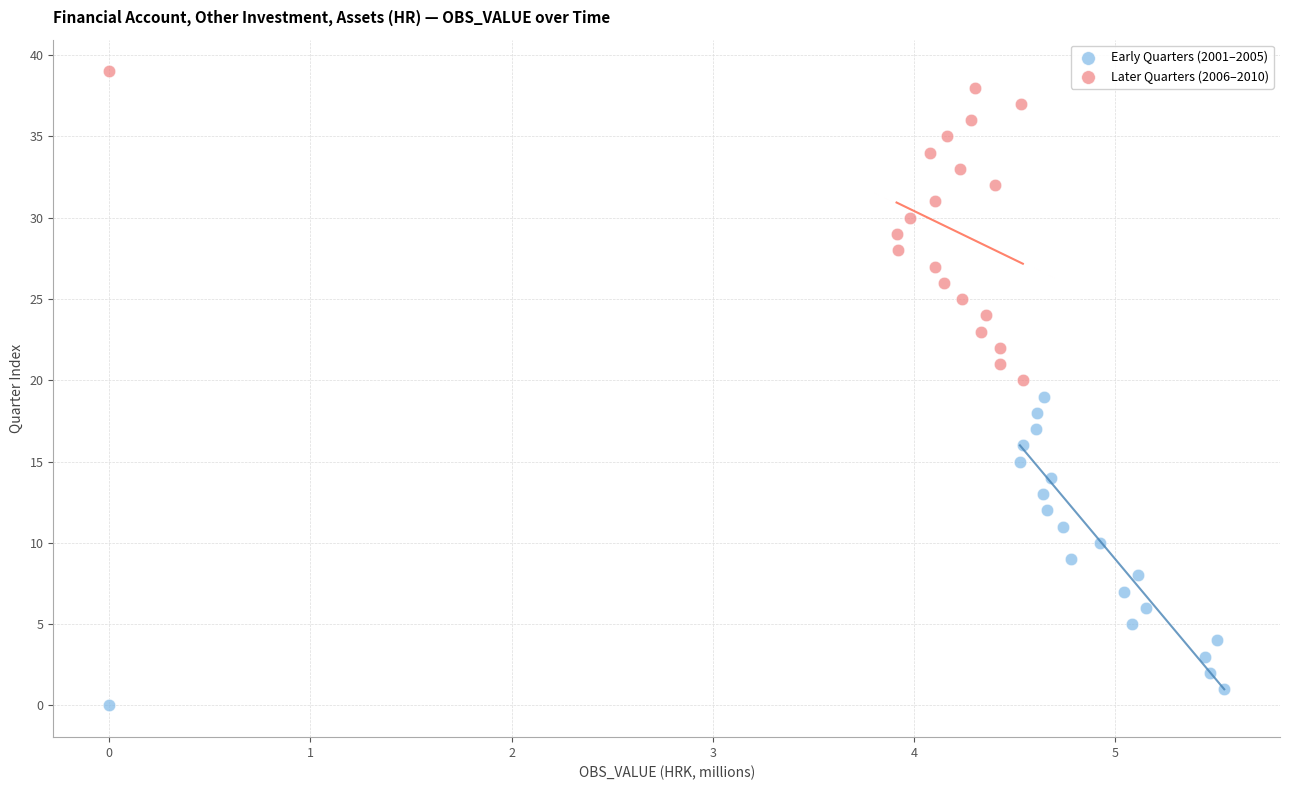

Which series reaches the maximum Y coordinate?

Later Quarters (2006–2010)